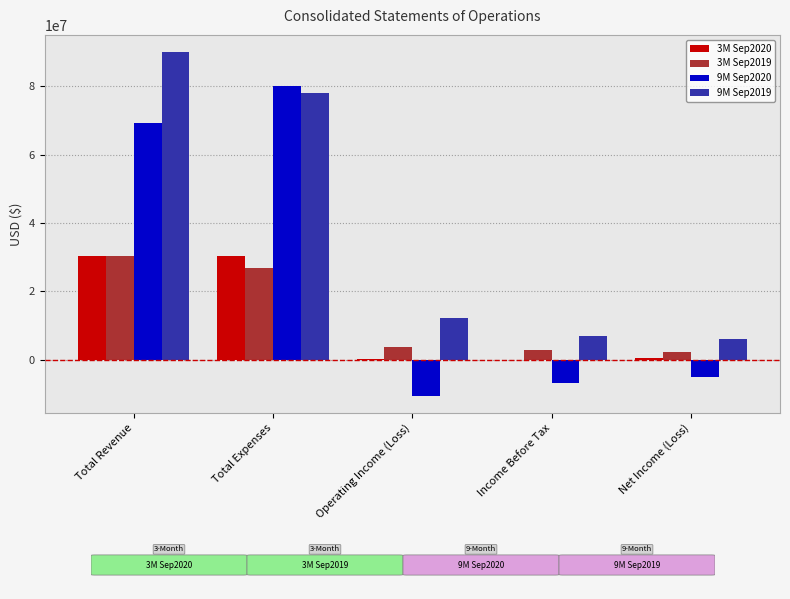

What is the sum of all 3M Sep2019 values?

65593429